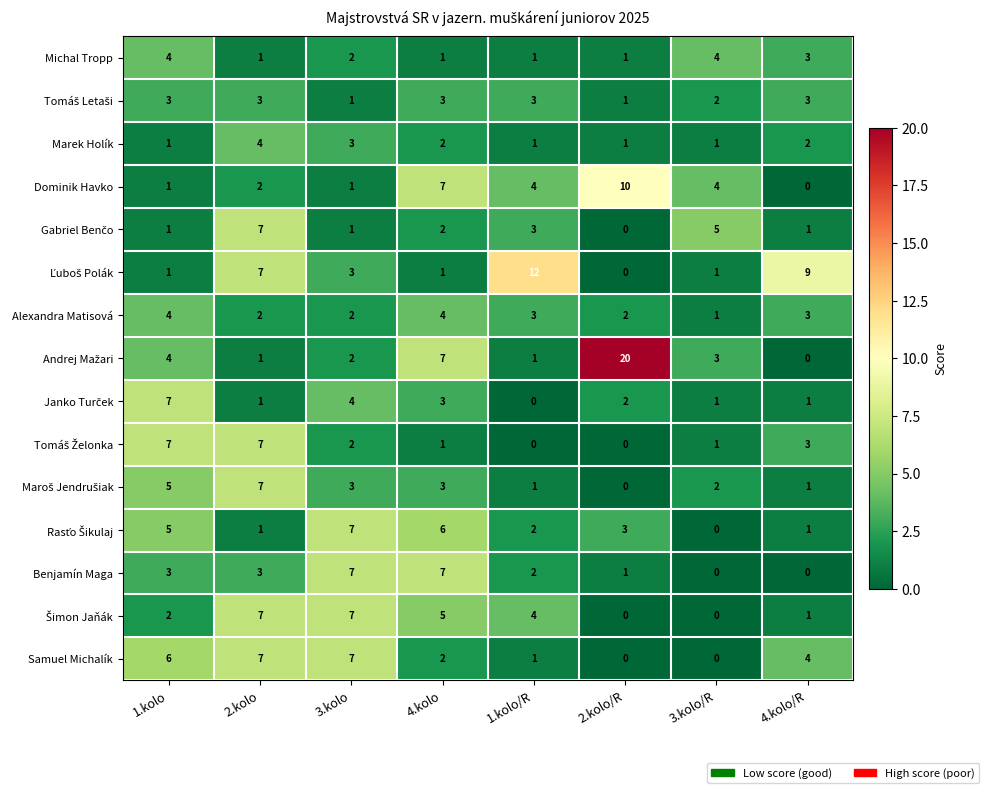

The value of Marek Holík at 4.kolo/R is 2. True or false?

True